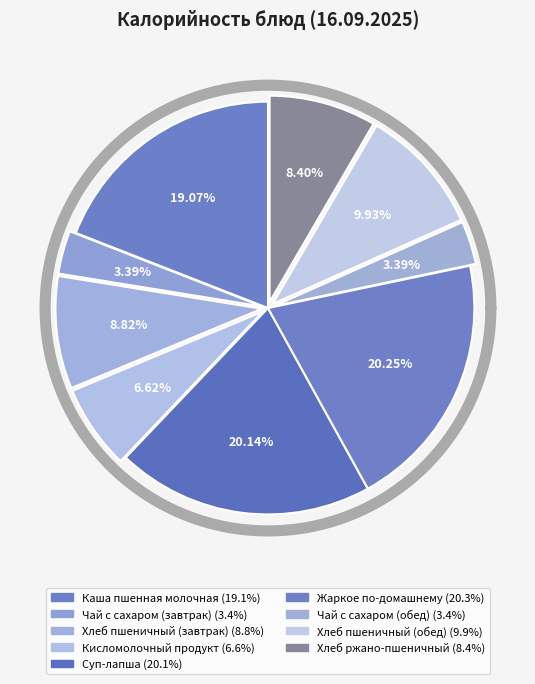

Is there a majority slice in this chart?

No